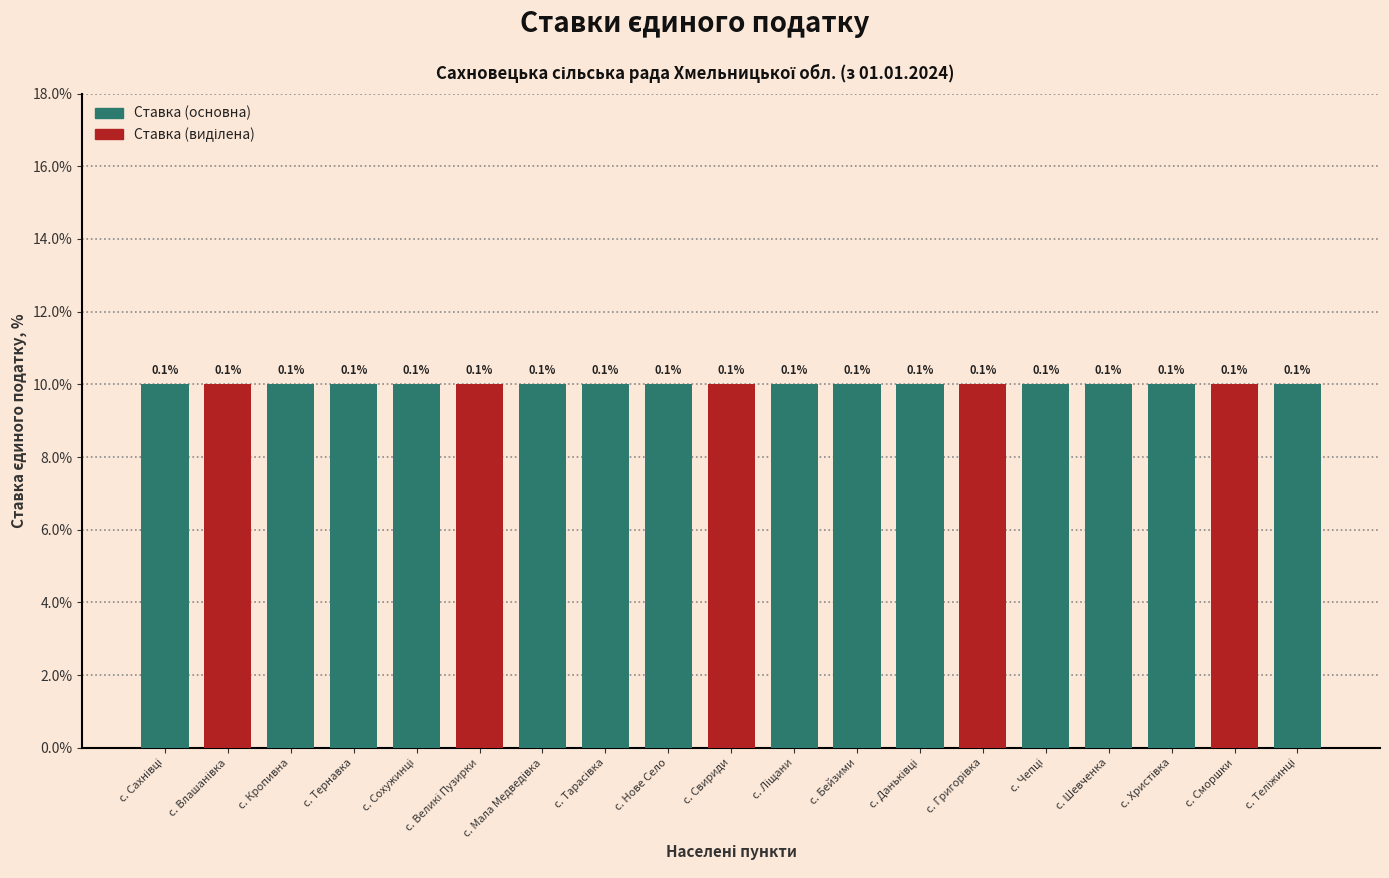

Which has a higher value, с. Тернавка or с. Сохужинці?

с. Тернавка